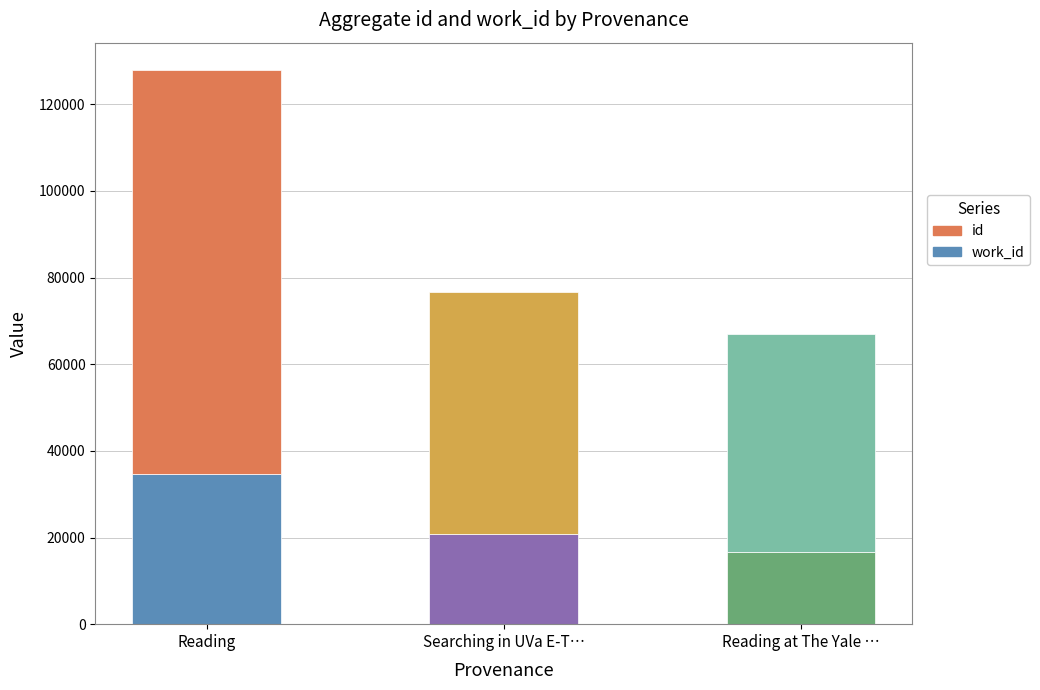

At which category is the sum across all series the highest?

Reading